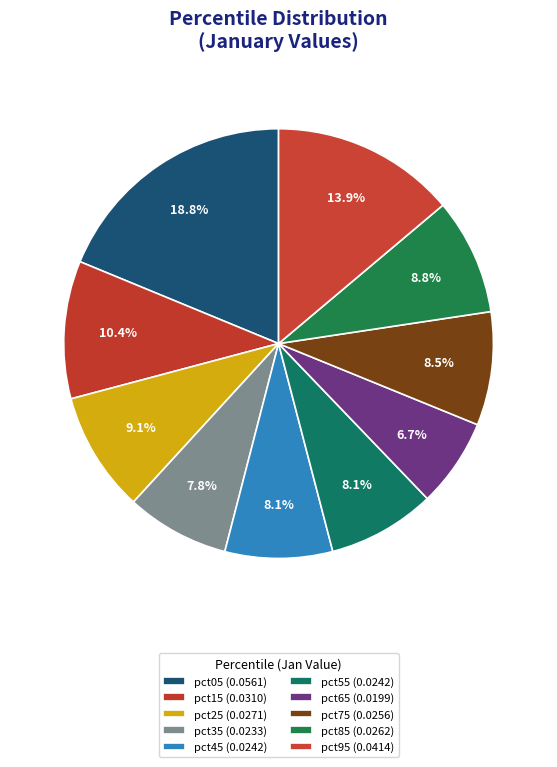

Between pct25 and pct65, which is larger?

pct25